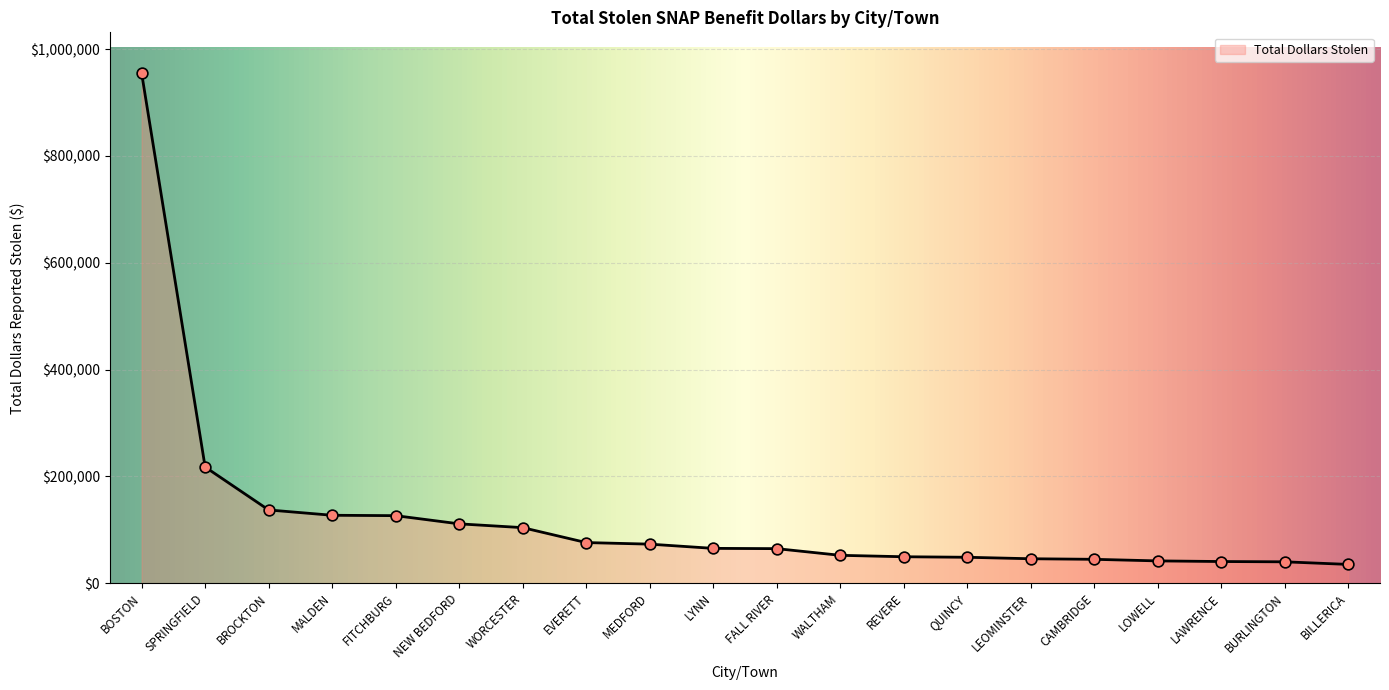

Approximately how many times larger is the value at BILLERICA compared to EVERETT?

0.5